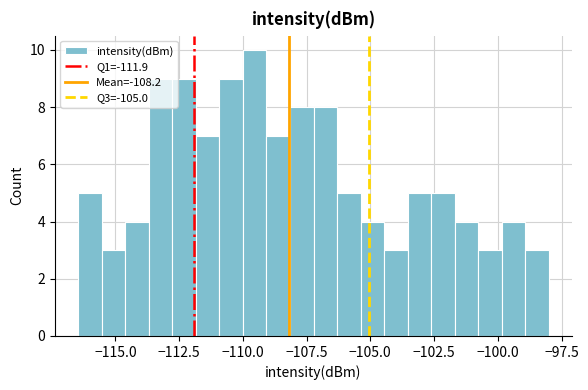

Around what value on the x-axis is the tallest bar? Give the approximate position of its centre, as read against the axis.

-109.5